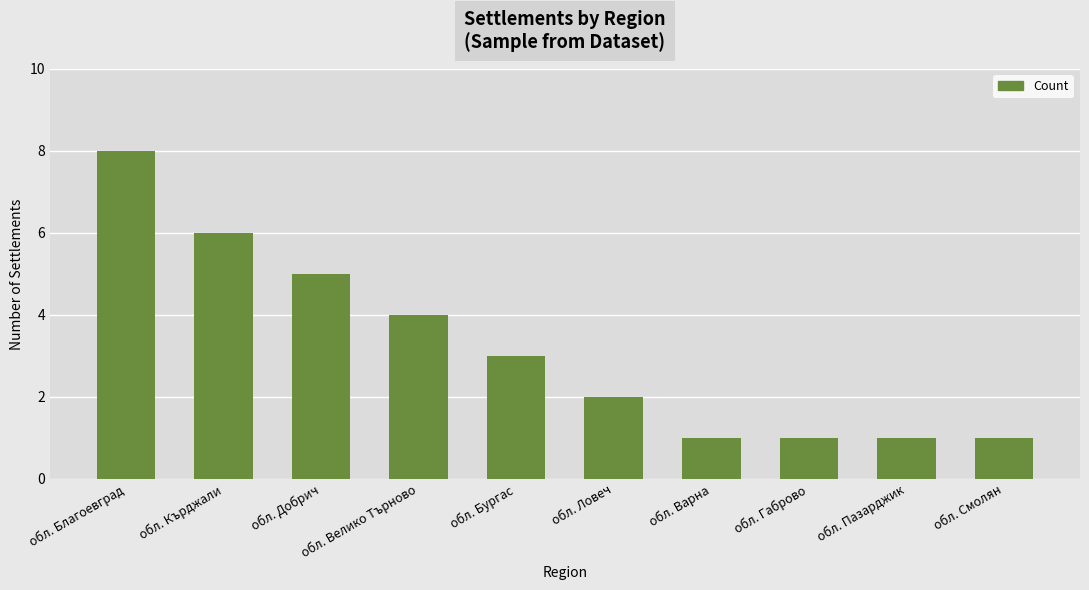

The value at обл. Бургас is 1. True or false?

False